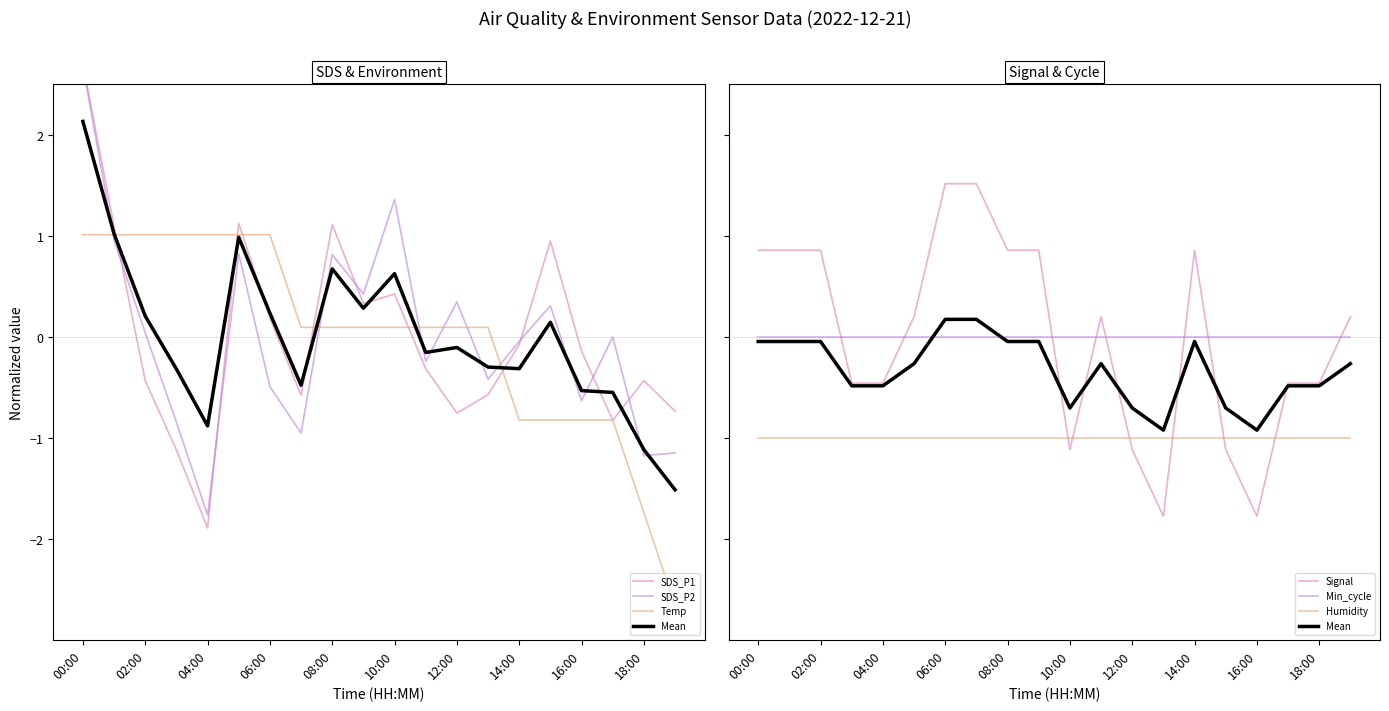

Is the value of SDS_P1 at 15:00 greater than the value of Signal at 10:00?

Yes